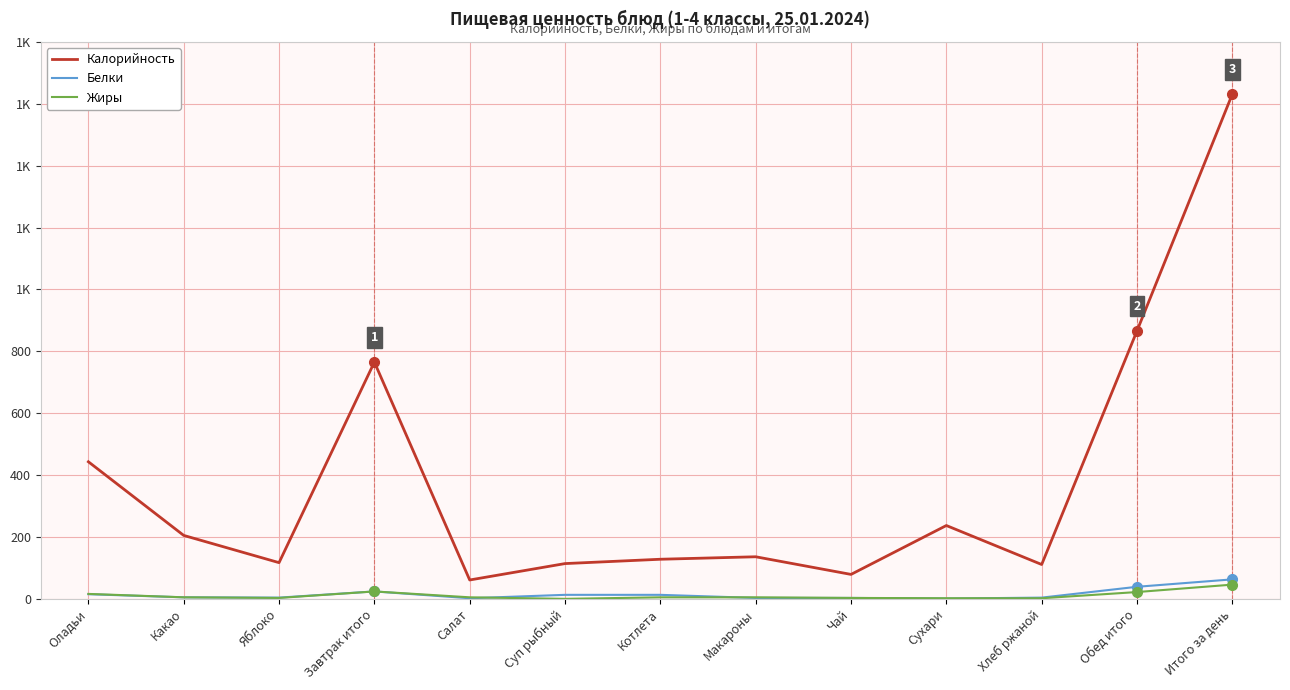

Does the chart have visible grid lines?

Yes